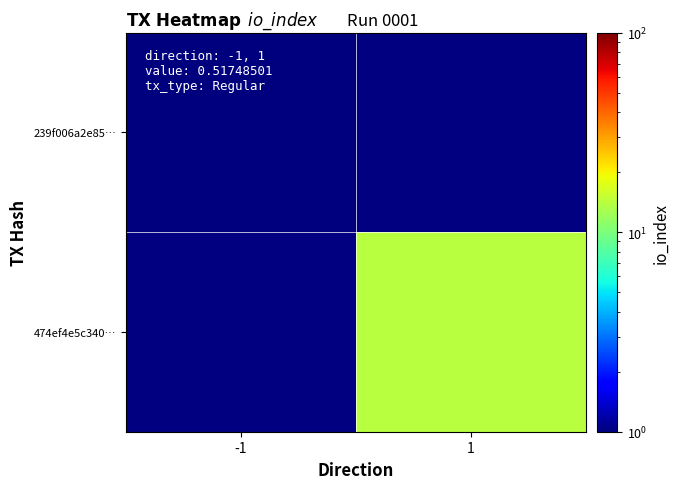

List the series in order of their peak value, lowest first.

239f006a2e85…, 474ef4e5c340…